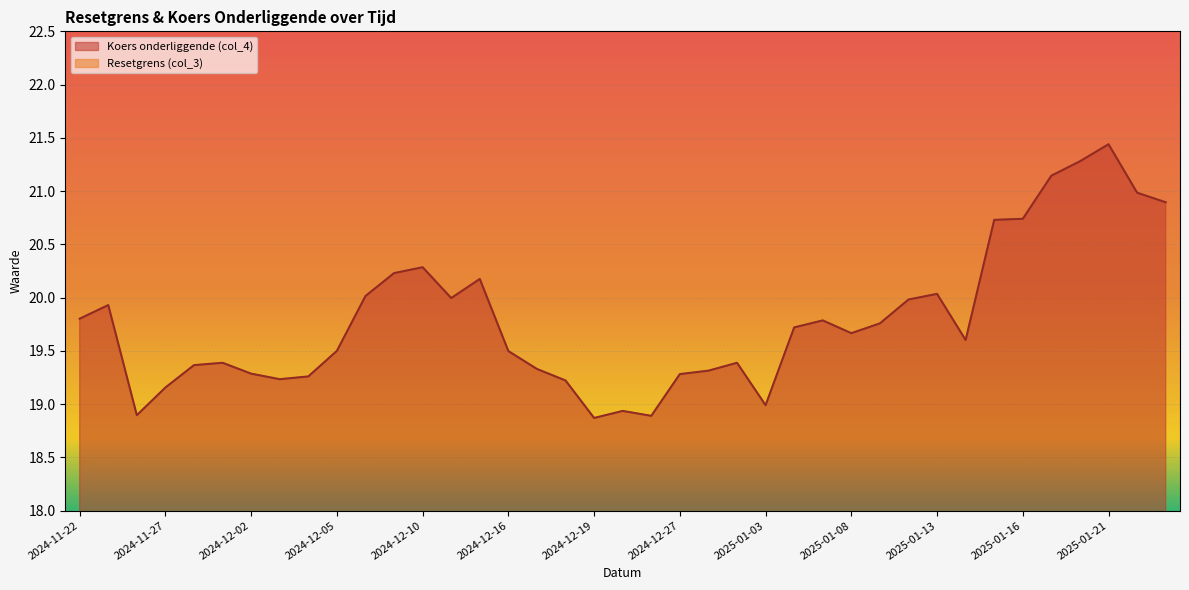

Does the chart display data point markers on the line(s)?

No